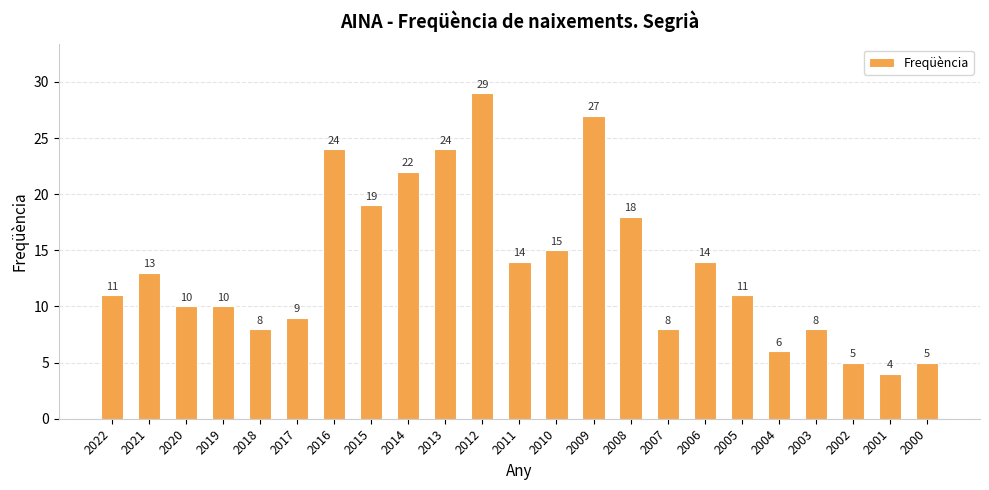

Reading left to right, what are all the values shown in this chart?

11	13	10	10	8	9	24	19	22	24	29	14	15	27	18	8	14	11	6	8	5	4	5